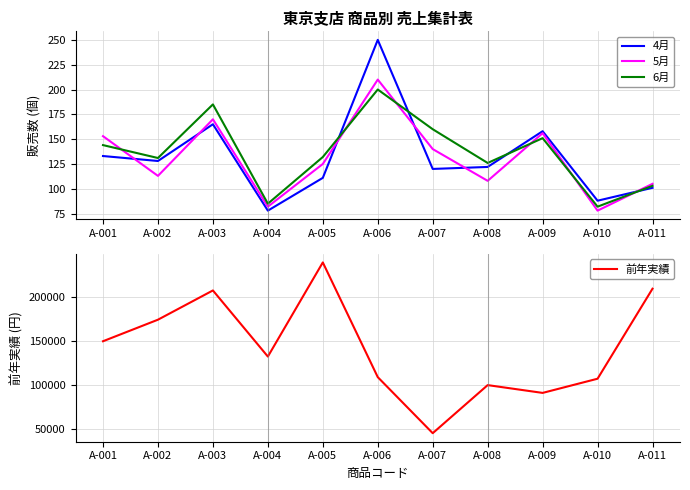

What is the maximum value shown in the chart?

240000